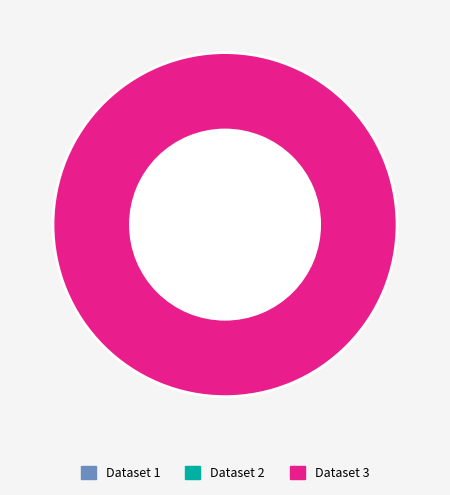

What percentage is the 5ae9e0cbc8d8c9146c44ccd2 slice, to the nearest percent?

100%